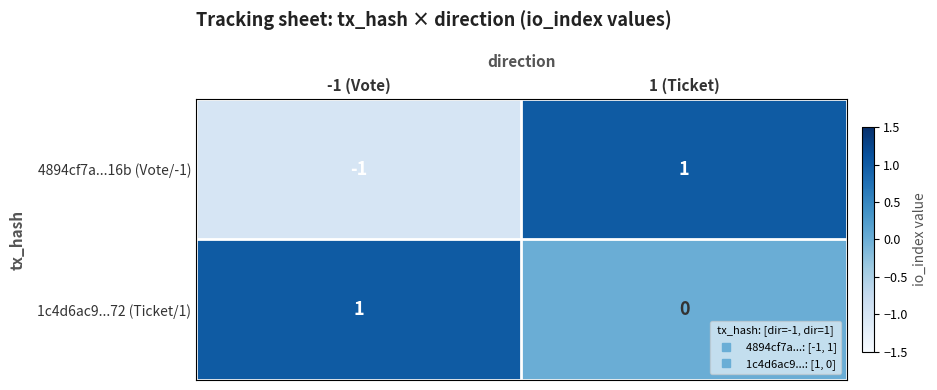

Which series has the largest total across all categories?

1c4d6ac9...72 (Ticket/1)